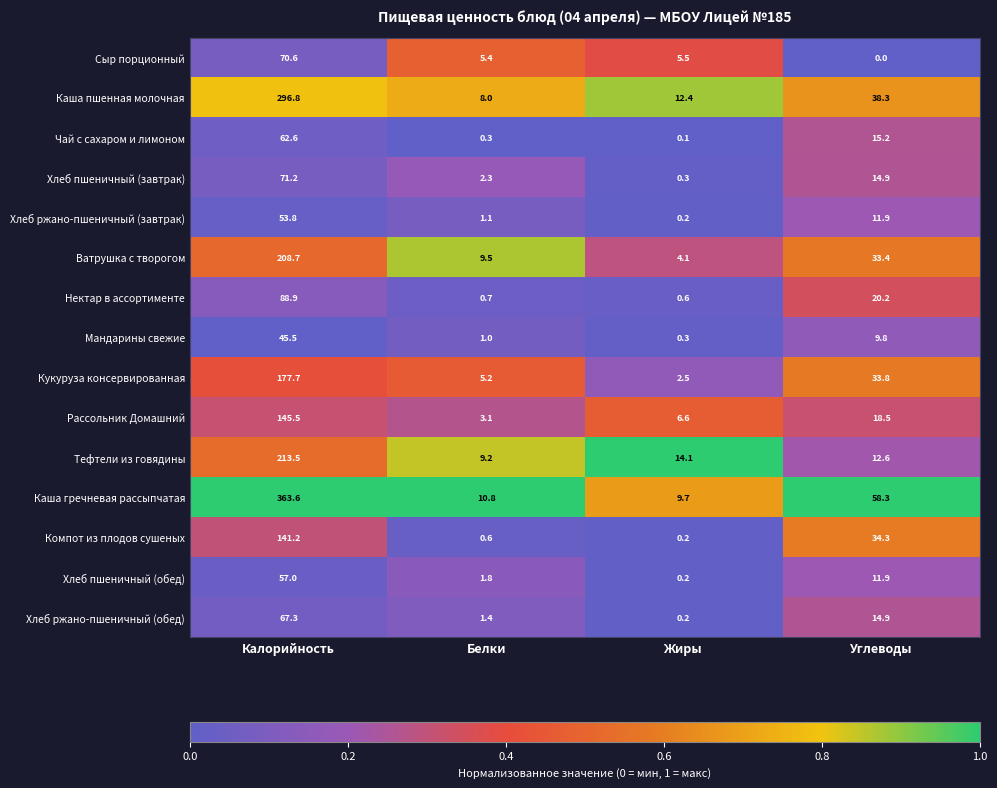

Which series has the largest total across all categories?

Каша гречневая рассыпчатая